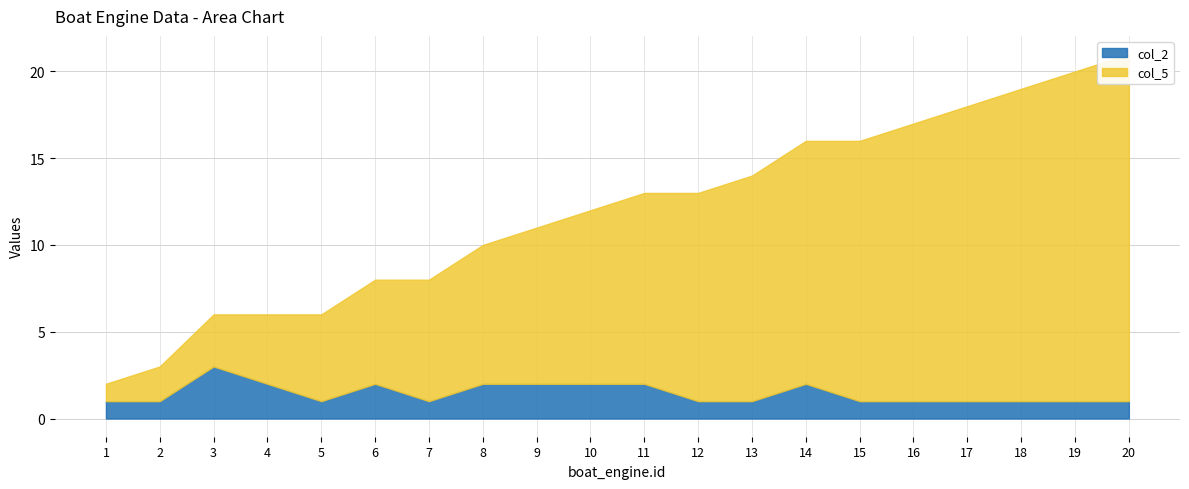

Reading right to left, extract all data points from this chart.

col_5: 20=20	19=19	18=18	17=17	16=16	15=15	14=14	13=13	12=12	11=11	10=10	9=9	8=8	7=7	6=6	5=5	4=4	3=3	2=2	1=1
col_2: 20=1	19=1	18=1	17=1	16=1	15=1	14=2	13=1	12=1	11=2	10=2	9=2	8=2	7=1	6=2	5=1	4=2	3=3	2=1	1=1